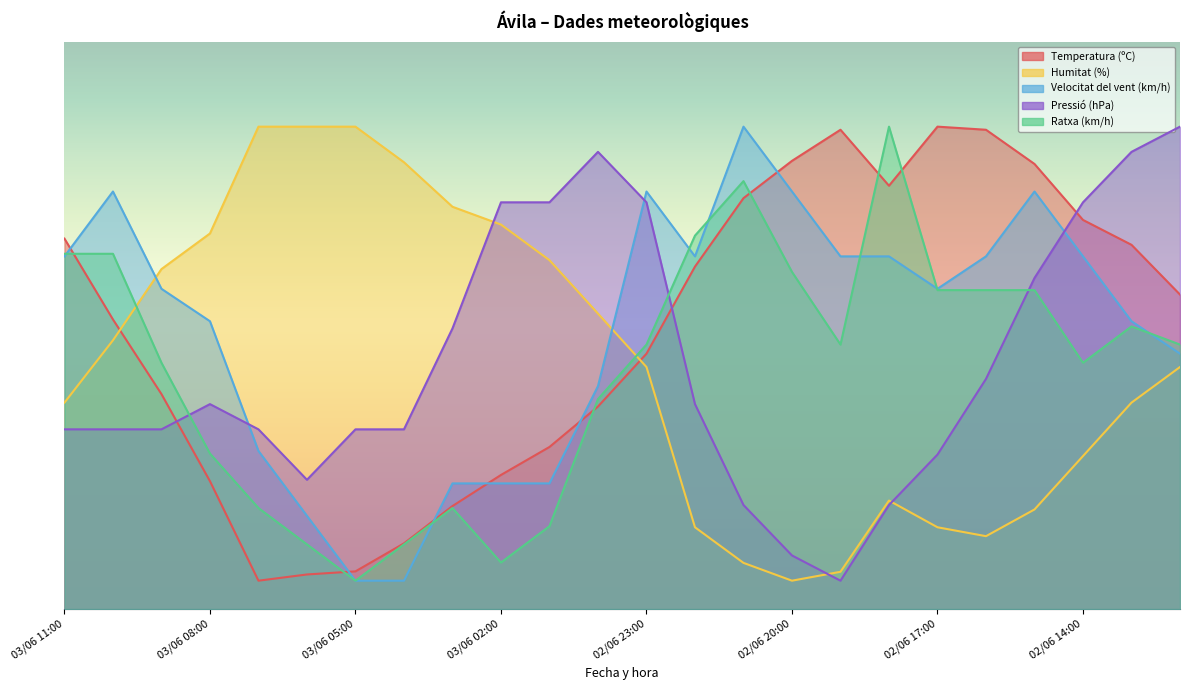

At which label is Ratxa (km/h) closest to 45?

03/06 09:00